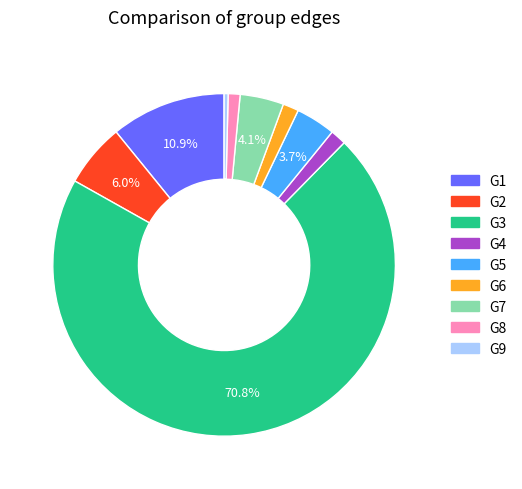

Which category accounts for the majority?

G3